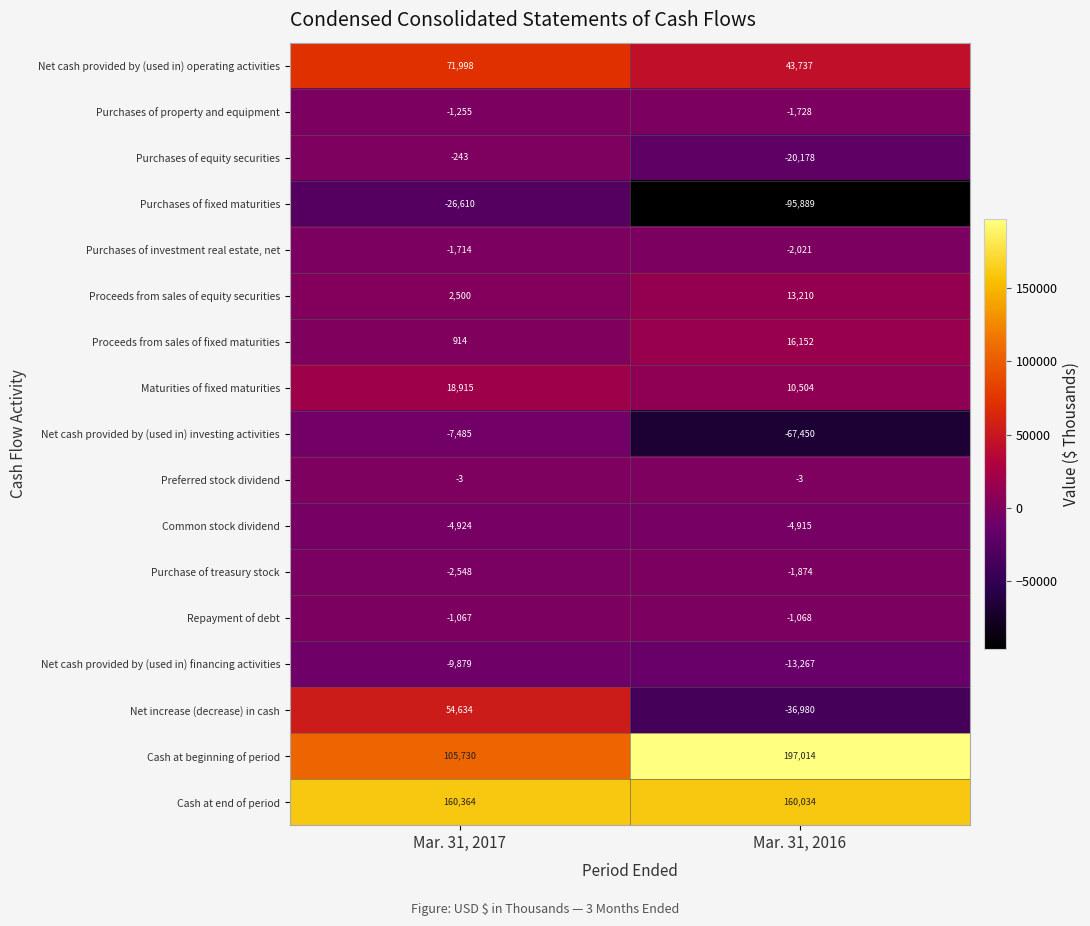

At Mar. 31, 2016, list the series in order from smallest to largest.

Purchases of fixed maturities, Net cash provided by (used in) investing activities, Net increase (decrease) in cash, Purchases of equity securities, Net cash provided by (used in) financing activities, Common stock dividend, Purchases of investment real estate, net, Purchase of treasury stock, Purchases of property and equipment, Repayment of debt, Preferred stock dividend, Maturities of fixed maturities, Proceeds from sales of equity securities, Proceeds from sales of fixed maturities, Net cash provided by (used in) operating activities, Cash at end of period, Cash at beginning of period